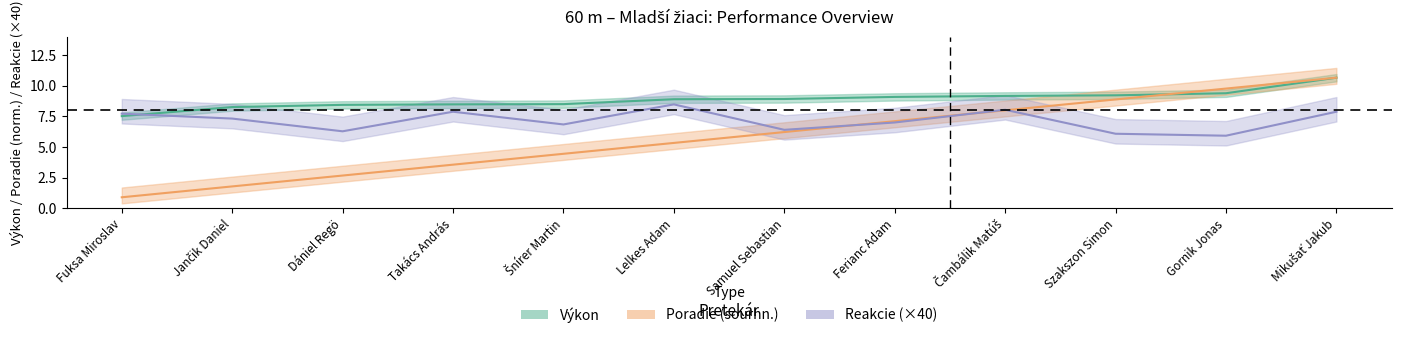

Reading left to right, list all the values displayed in this chart.

Výkon: Fuksa Miroslav=7.5	Jančik Daniel=8.3	Dániel Regö=8.4	Takács András=8.5	Šnírer Martin=8.5	Lelkes Adam=8.9	Samuel Sebastian=8.9	Ferianc Adam=9.1	Čambálik Matúš=9.2	Szakszon Simon=9.2	Gornik Jonas=9.4	Mikušať Jakub=10.7
Poradie (sourhn.): Fuksa Miroslav=0.9	Jančik Daniel=1.8	Dániel Regö=2.7	Takács András=3.6	Šnírer Martin=4.4	Lelkes Adam=5.3	Samuel Sebastian=6.2	Ferianc Adam=7.1	Čambálik Matúš=8.0	Szakszon Simon=8.9	Gornik Jonas=9.8	Mikušať Jakub=10.7
Reakcie (×40): Fuksa Miroslav=7.7	Jančik Daniel=7.3	Dániel Regö=6.3	Takács András=7.9	Šnírer Martin=6.8	Lelkes Adam=8.5	Samuel Sebastian=6.4	Ferianc Adam=7.0	Čambálik Matúš=8.0	Szakszon Simon=6.1	Gornik Jonas=5.9	Mikušať Jakub=7.9